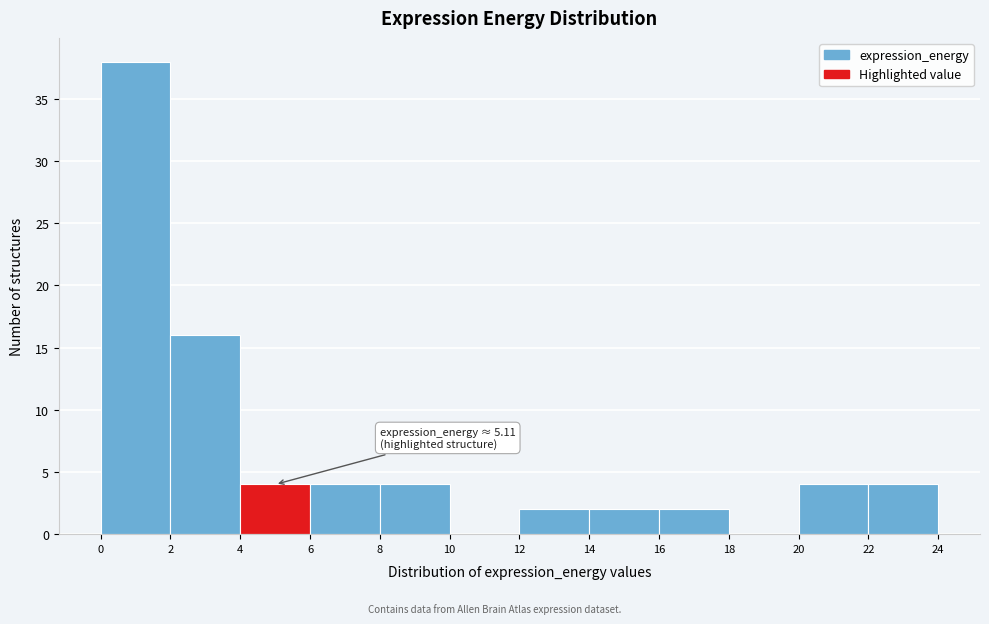

Which range on the x-axis has the tallest bar?

0 to 2